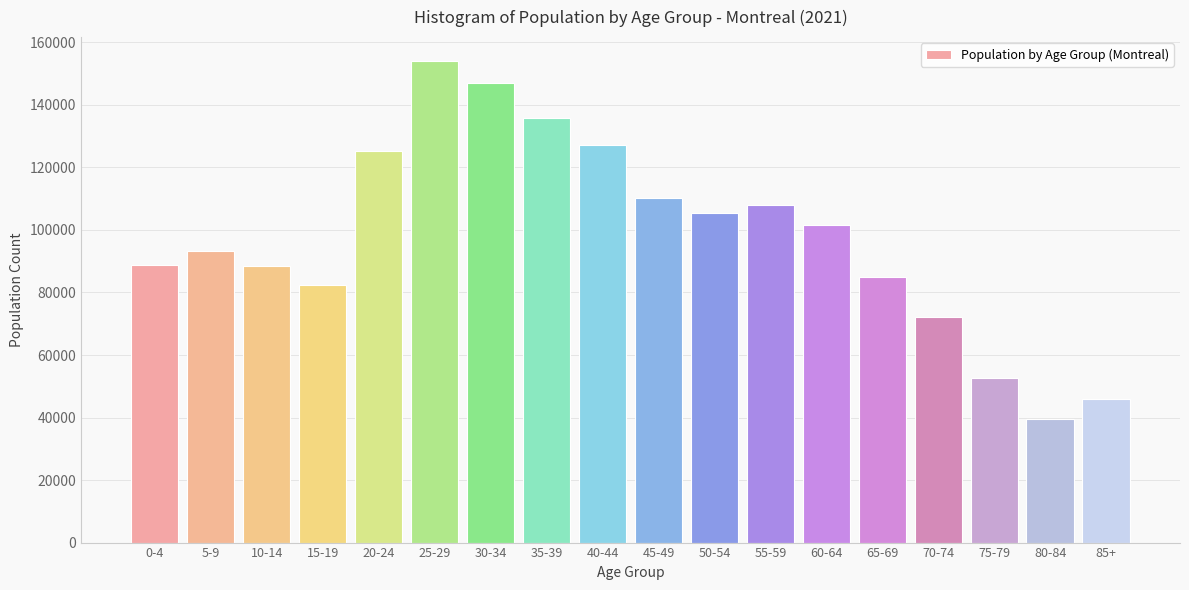

What is the label of the 16th bar from the left?

75-79